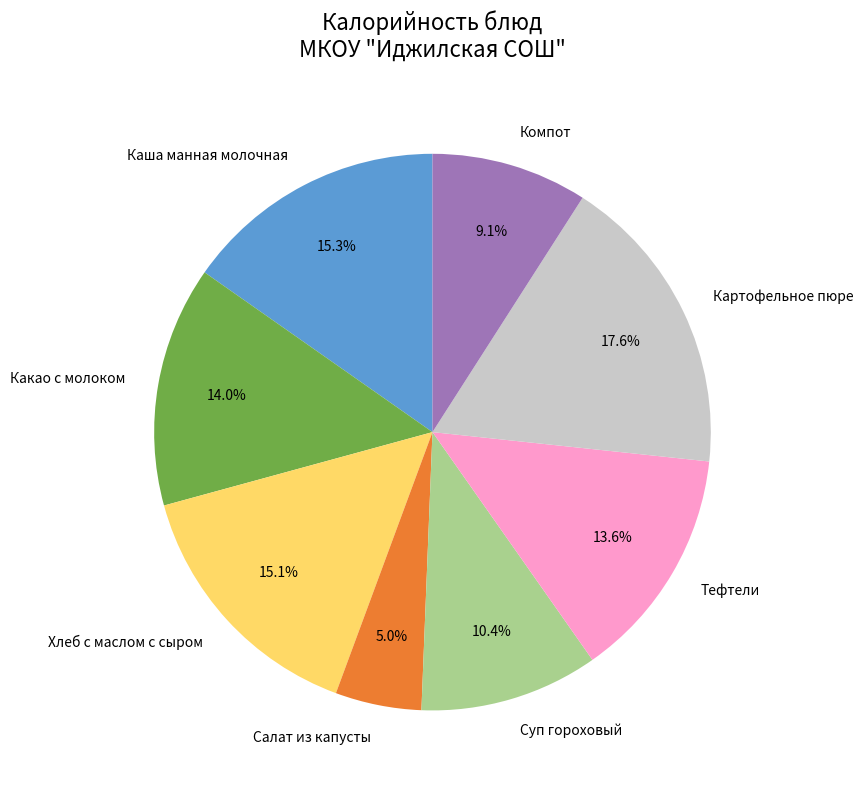

The Компот slice represents 1% of the pie. True or false?

False